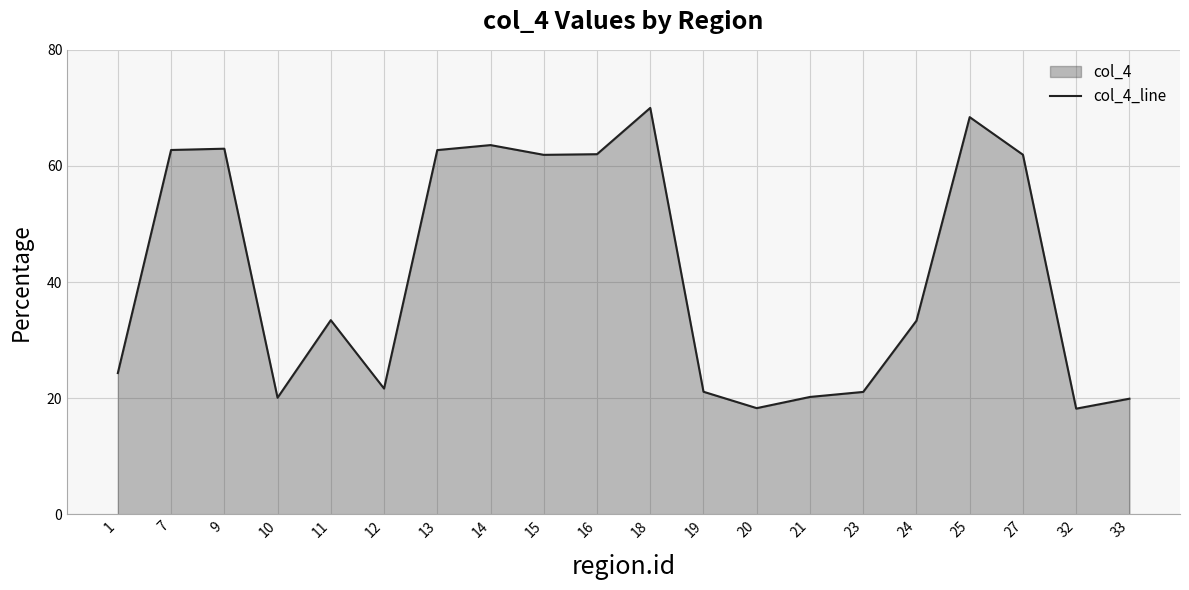

What is the difference between the values at 27 and 24?

28.6